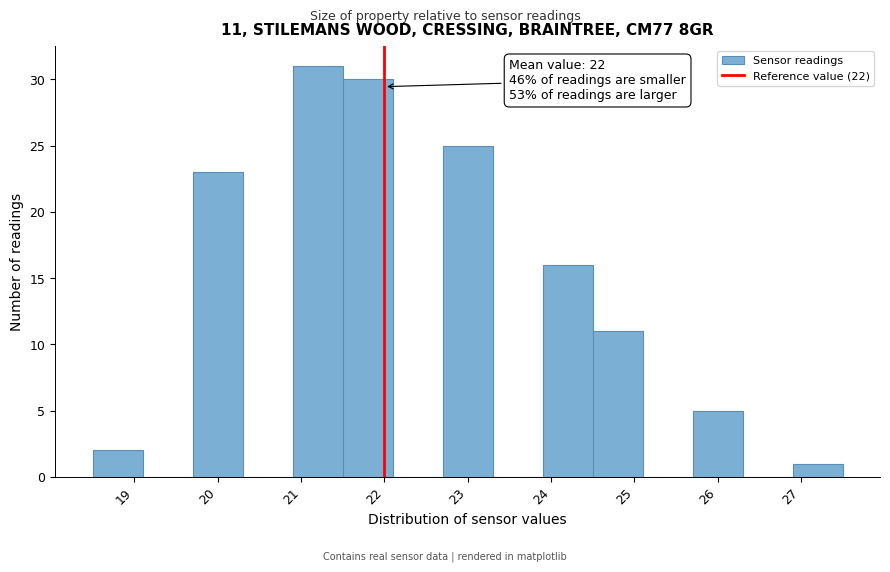

Over which range of the x-axis is the bar tallest?

20.9 to 21.5